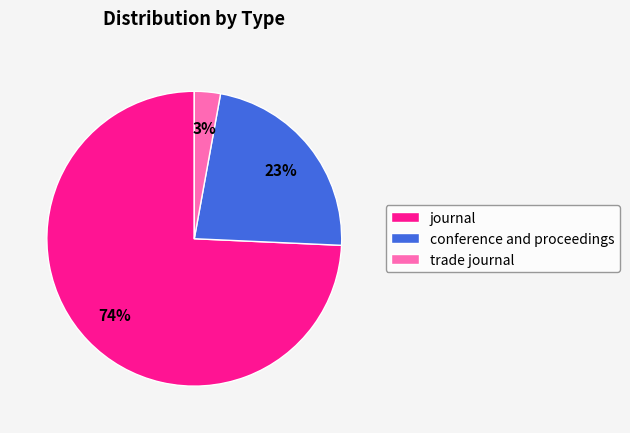

Approximately how many times larger is the value at journal compared to conference and proceedings?

3.2